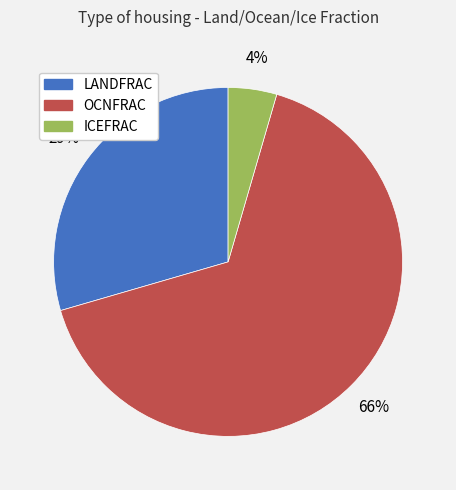

True or false: OCNFRAC accounts for 66% of the total.

True